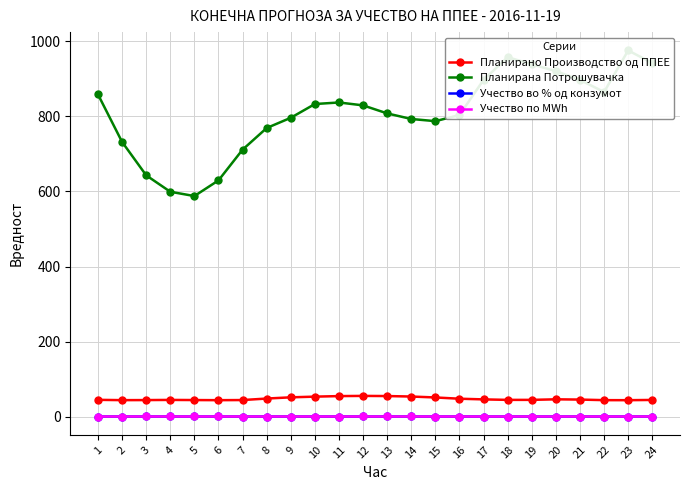

Which series has the widest spread of values?

Планирана Потрошувачка